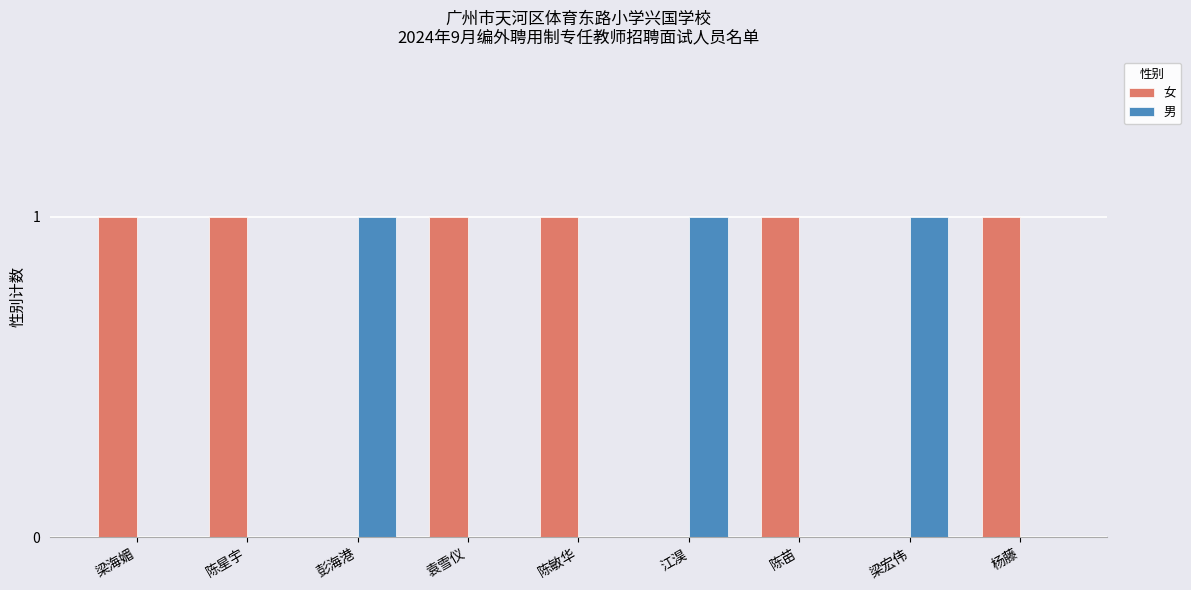

True or false: 男 has a value of 1 at 江淏.

True